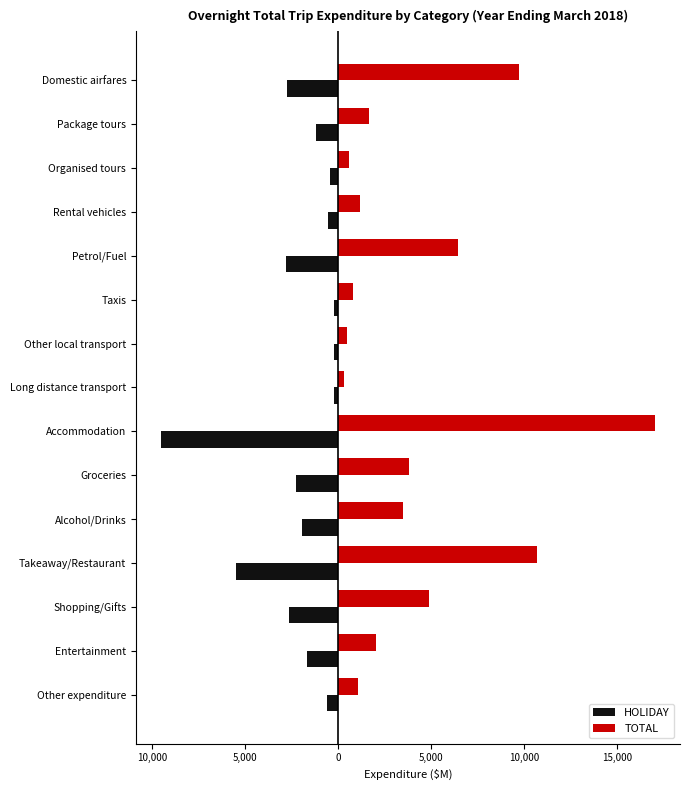

What are all the series names shown in the legend?

HOLIDAY, TOTAL